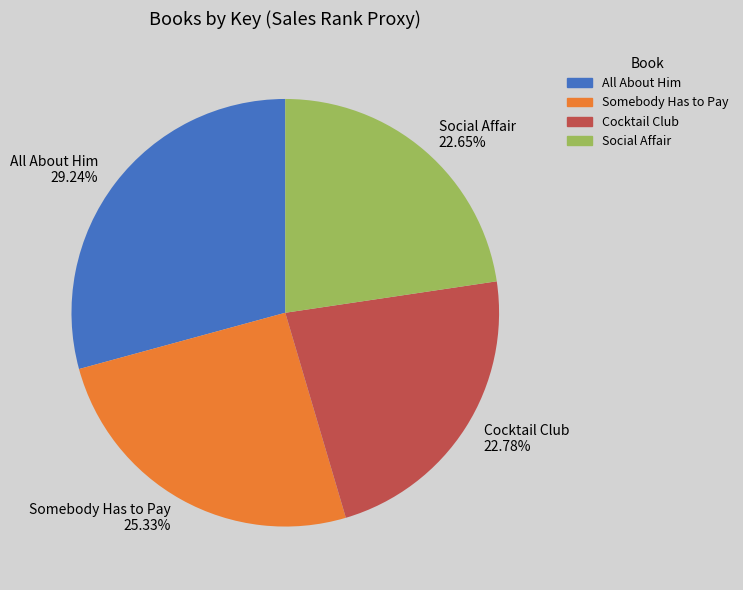

Which category has the biggest portion of the pie?

All About Him